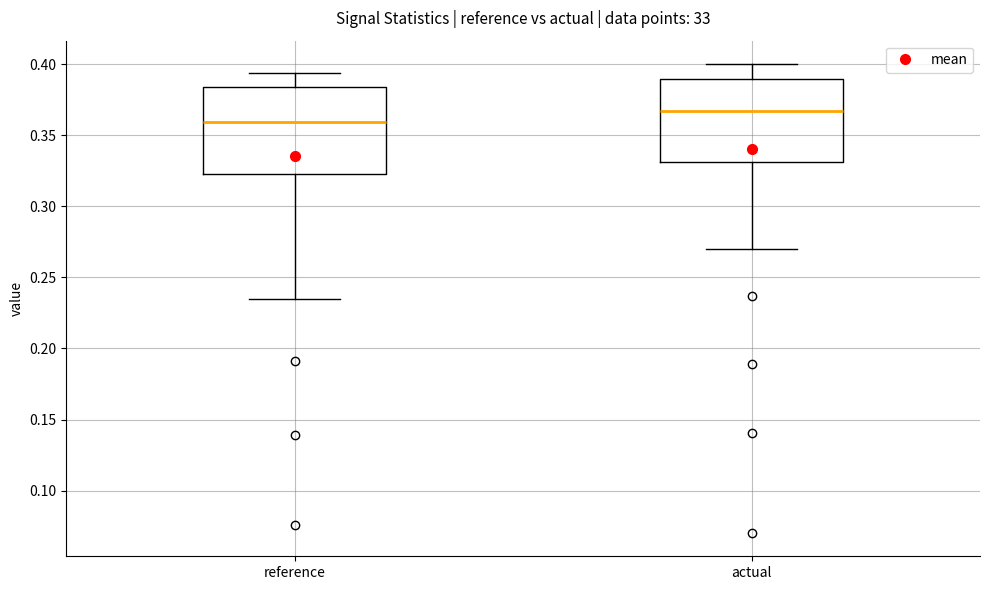

Which box's median line is the highest?

actual